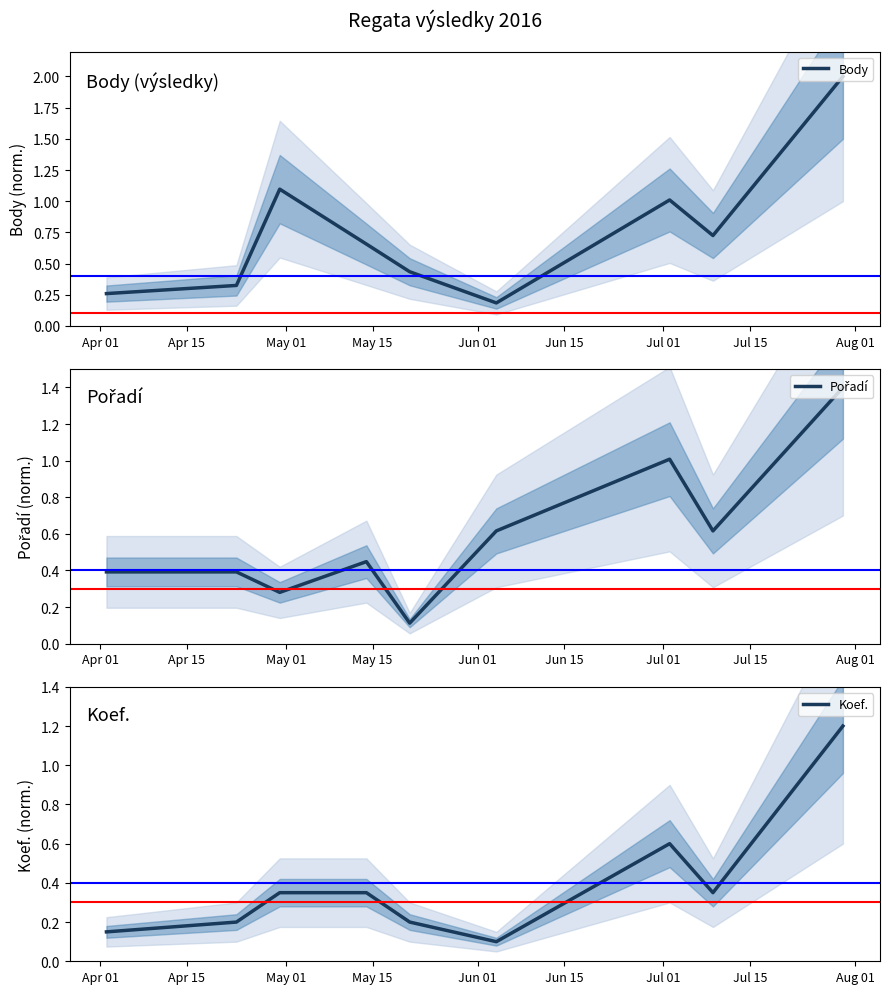

Count the number of data series in this chart.

3